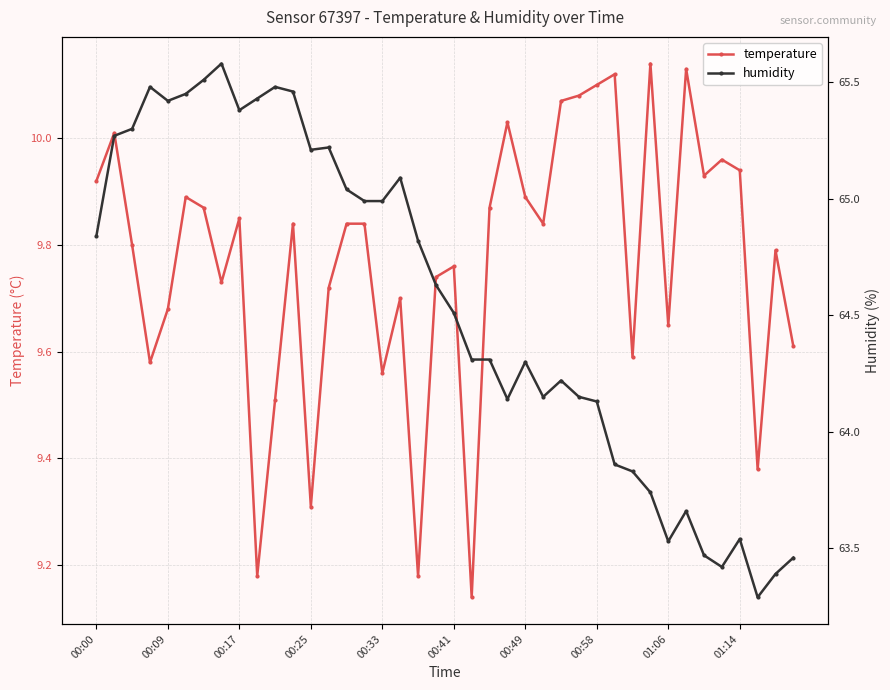

Reading left to right, extract all data points from this chart.

temperature: 9.9	10.0	9.8	9.6	9.7	9.9	9.9	9.7	9.8	9.2	9.5	9.8	9.3	9.7	9.8	9.8	9.6	9.7	9.2	9.7	9.8	9.1	9.9	10.0	9.9	9.8	10.1	10.1	10.1	10.1	9.6	10.1	9.7	10.1	9.9	10.0	9.9	9.4	9.8	9.6
humidity: 64.8	65.3	65.3	65.5	65.4	65.5	65.5	65.6	65.4	65.4	65.5	65.5	65.2	65.2	65.0	65.0	65.0	65.1	64.8	64.6	64.5	64.3	64.3	64.1	64.3	64.2	64.2	64.2	64.1	63.9	63.8	63.7	63.5	63.7	63.5	63.4	63.5	63.3	63.4	63.5